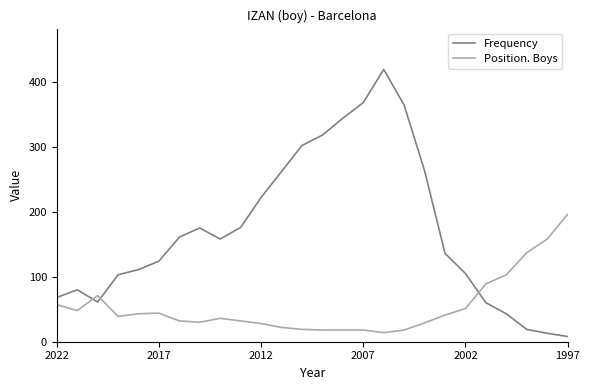

Rank the series by their average value, from highest to lowest.

Frequency, Position. Boys